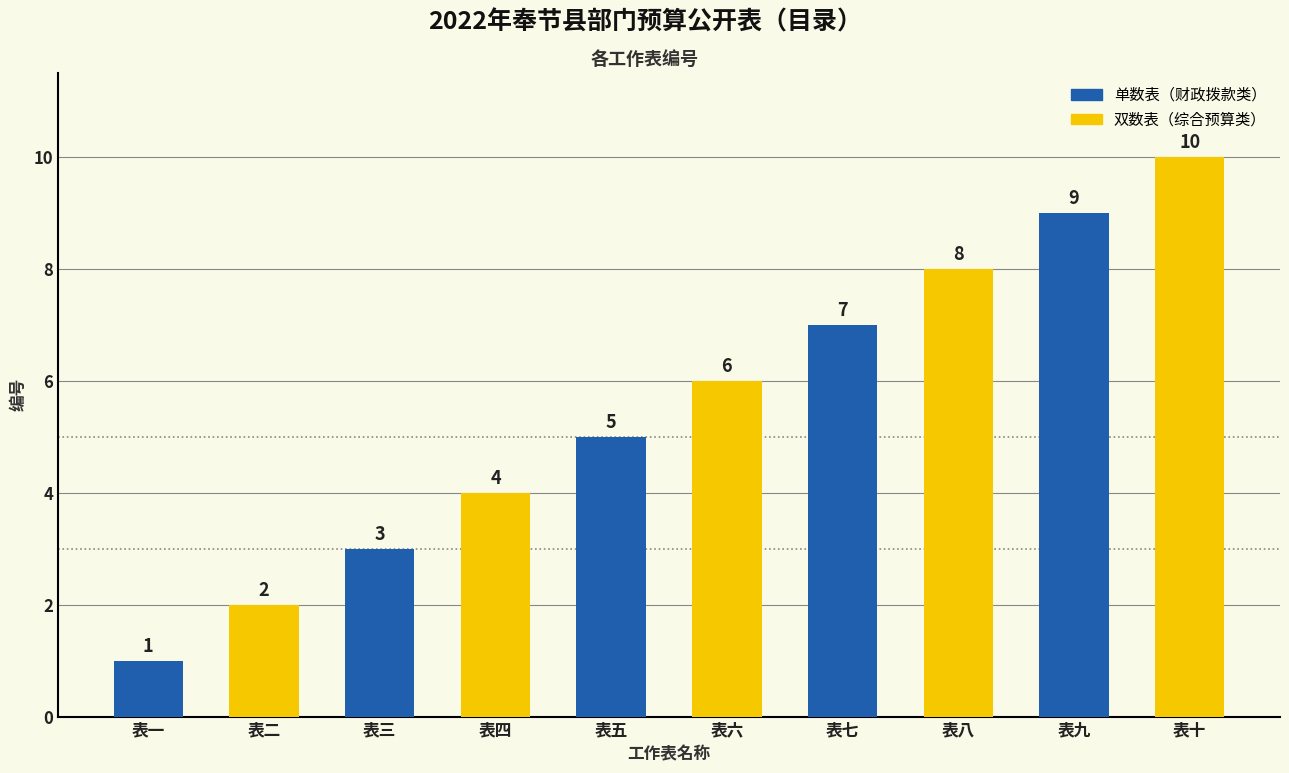

Is the value of 单数表（财政拨款类） at 表七 greater than the value of 双数表（综合预算类） at 表五?

Yes